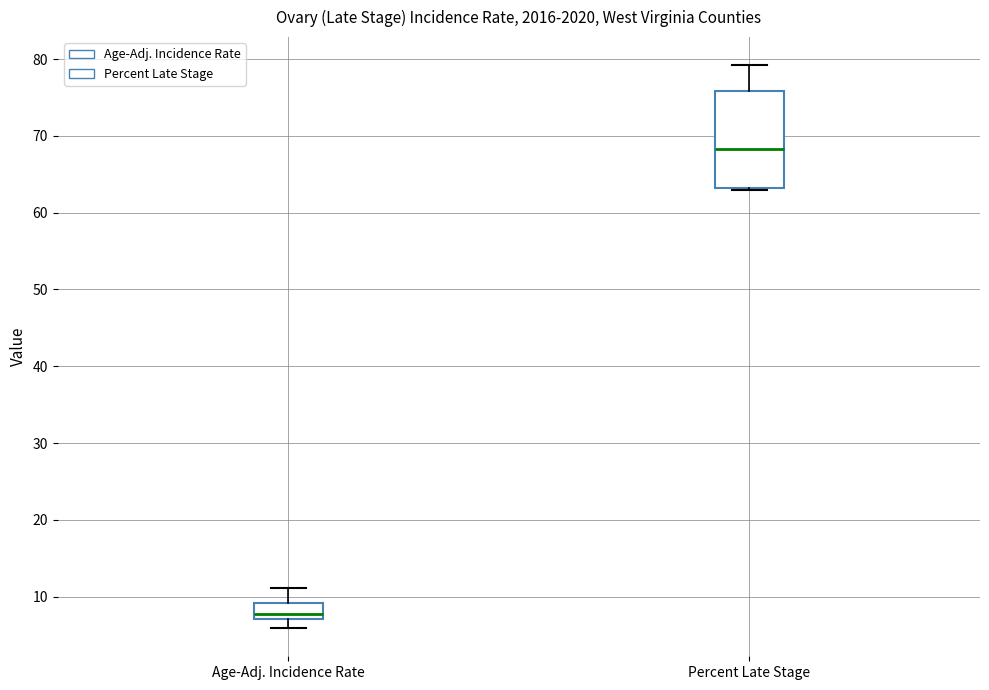

Reading left to right, transcribe this box plot: for each box, give where its median line is, the range the box spans, and where its two whiskers end, as read against the y-axis. The values are not printed on the chart, so give them approximately, as read against the axis.

Age-Adj. Incidence Rate: median 8, box 7 to 9, whiskers 6 to 11
Percent Late Stage: median 68, box 63 to 76, whiskers 63 (just below the box's lower edge) to 79